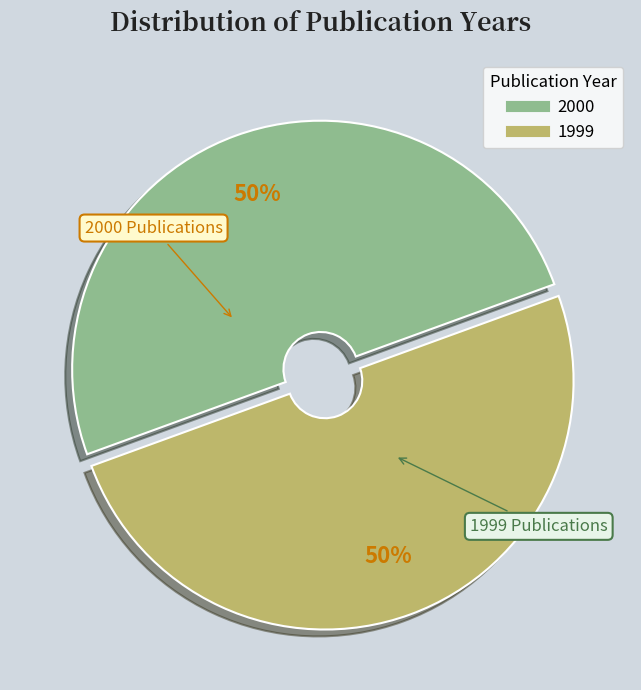

To the nearest percent, what is the average slice percentage?

50%